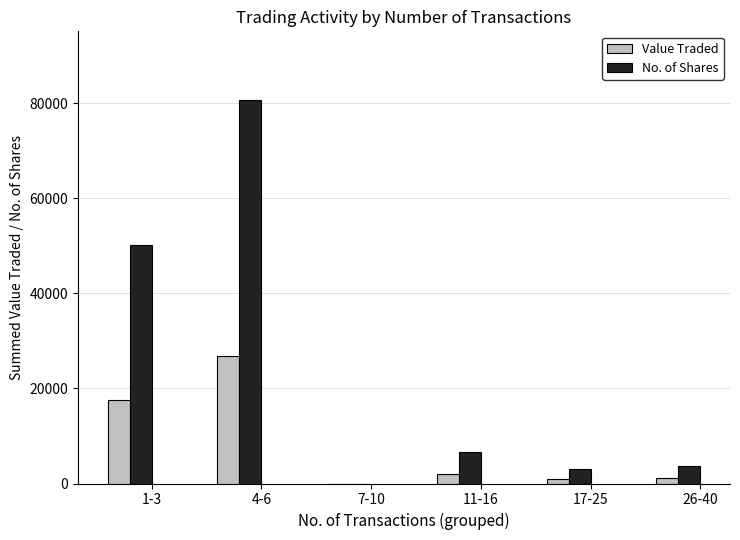

Is it true that No. of Shares equals 16807 at 4-6?

False